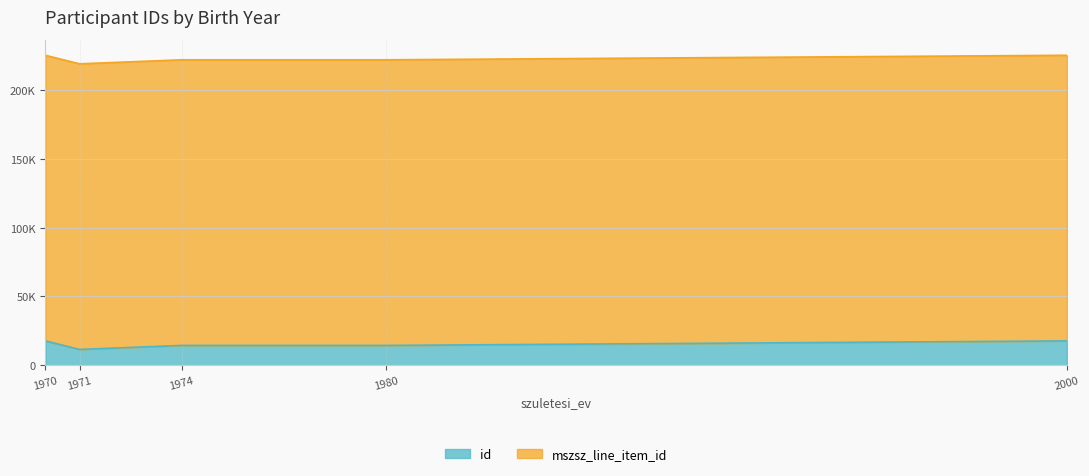

At which category does the chart reach its peak across all series?

2000